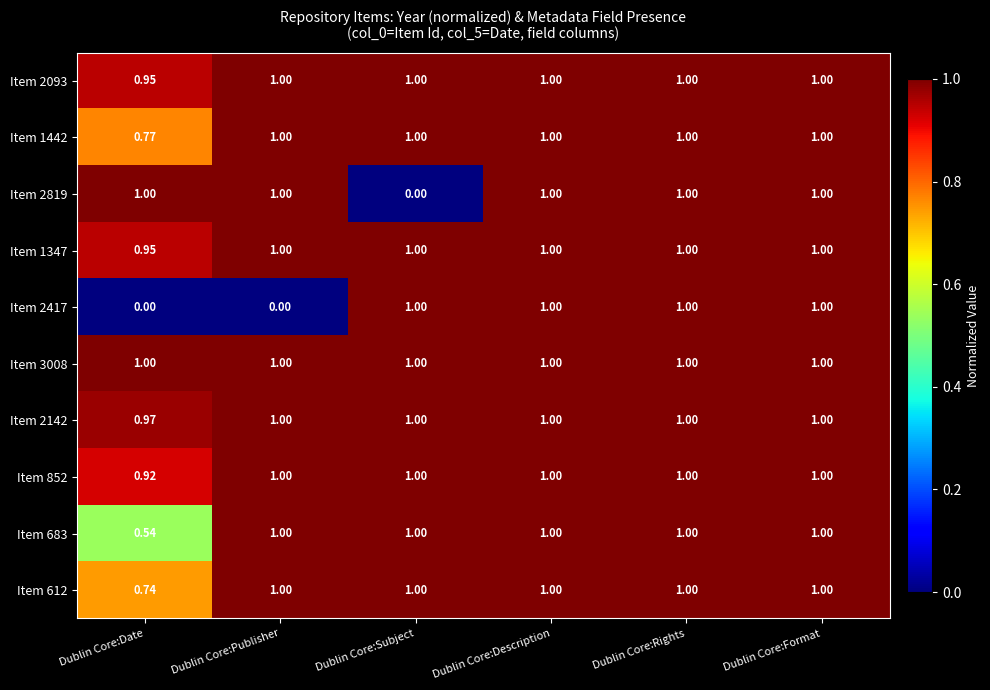

What is the total value across all series at Dublin Core:Description?

10.0